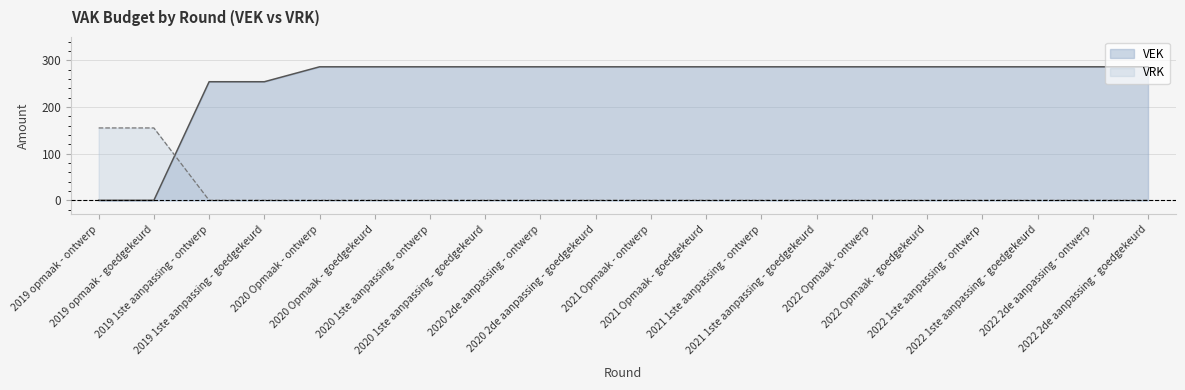

What position from the right is 2019 1ste aanpassing - ontwerp?

18